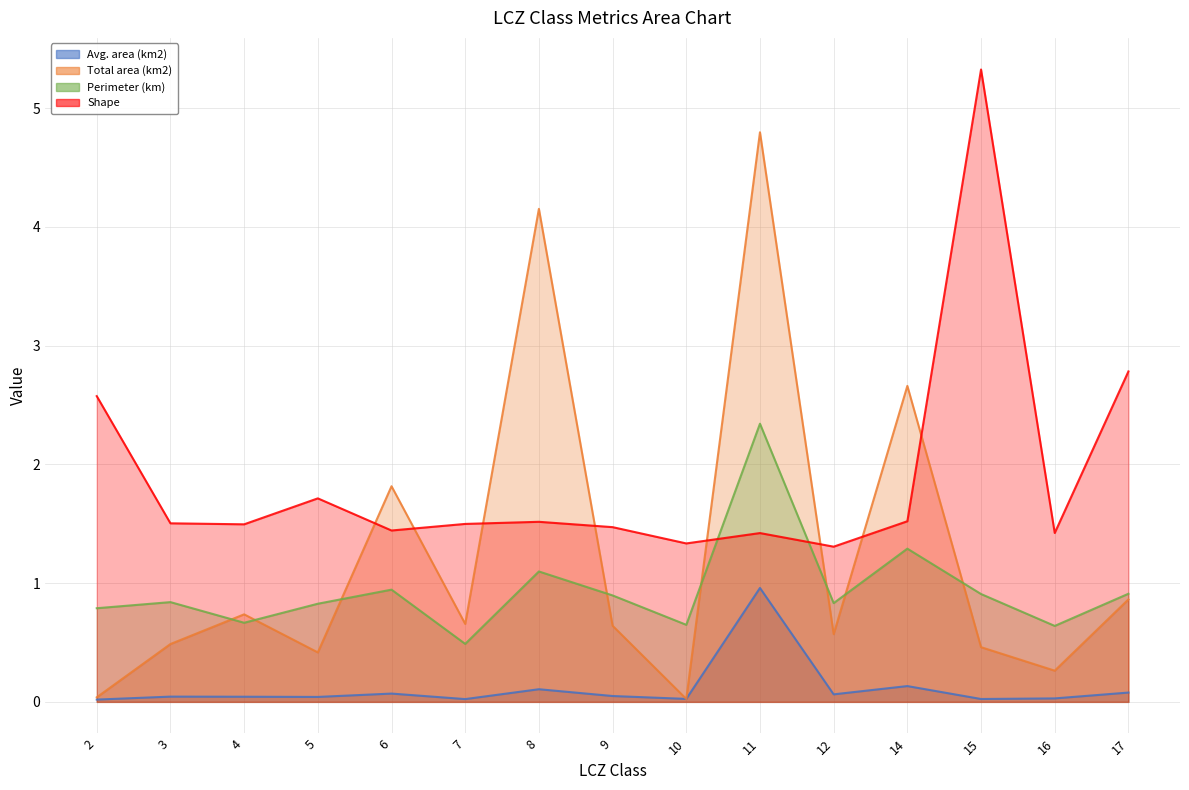

At how many categories does at least one series exceed 5?

1